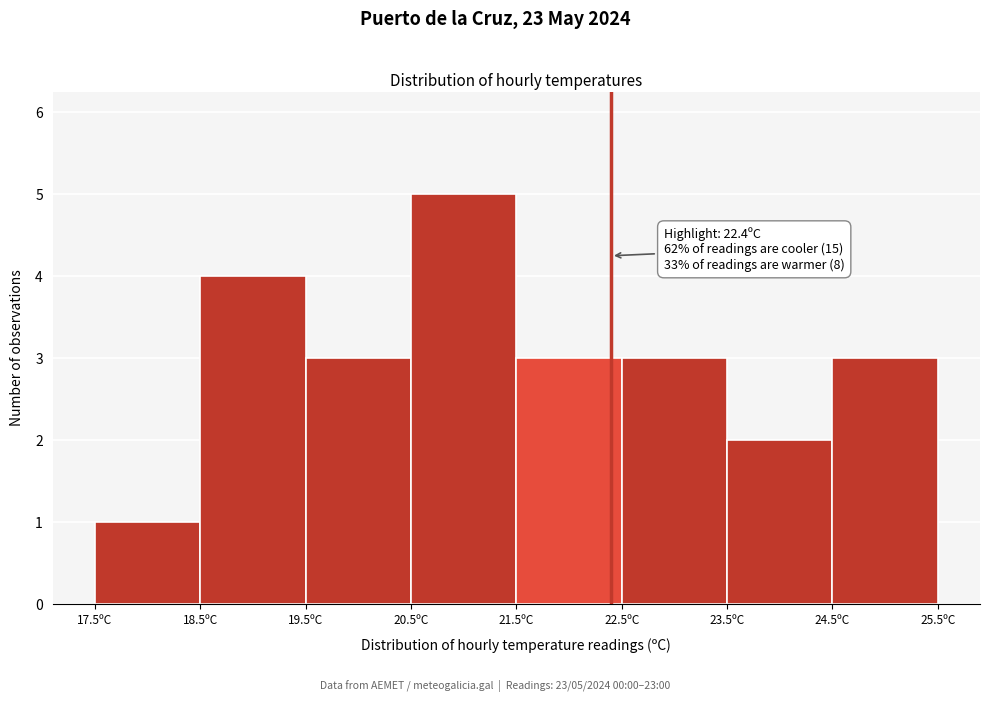

Which range on the x-axis has the tallest bar?

20.5 to 21.5